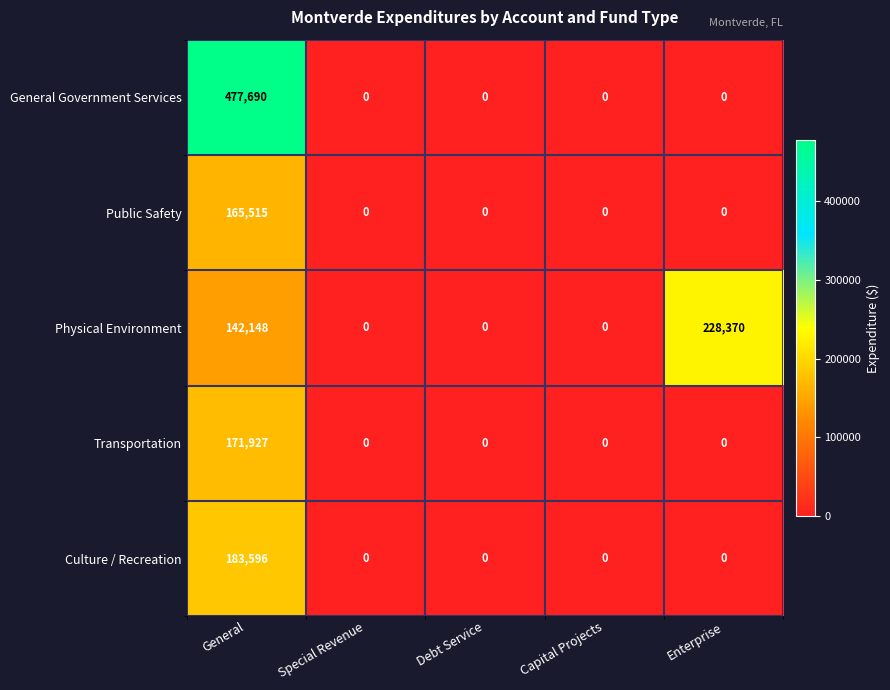

Rank the series at General from lowest to highest value.

Physical Environment, Public Safety, Transportation, Culture / Recreation, General Government Services